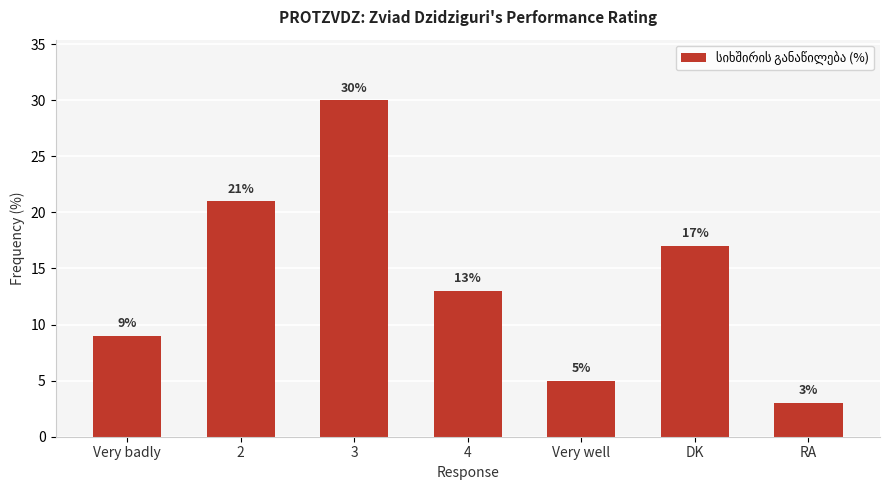

What is the label of the 4th bar from the left?

4